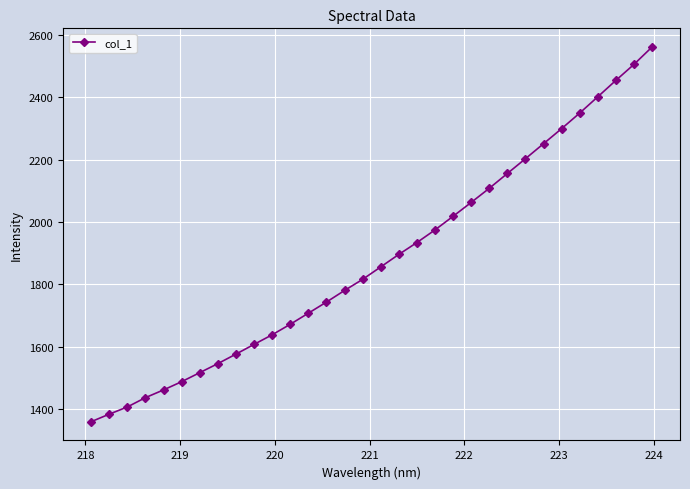

What is the value of the 7th point from the left?

1516.2